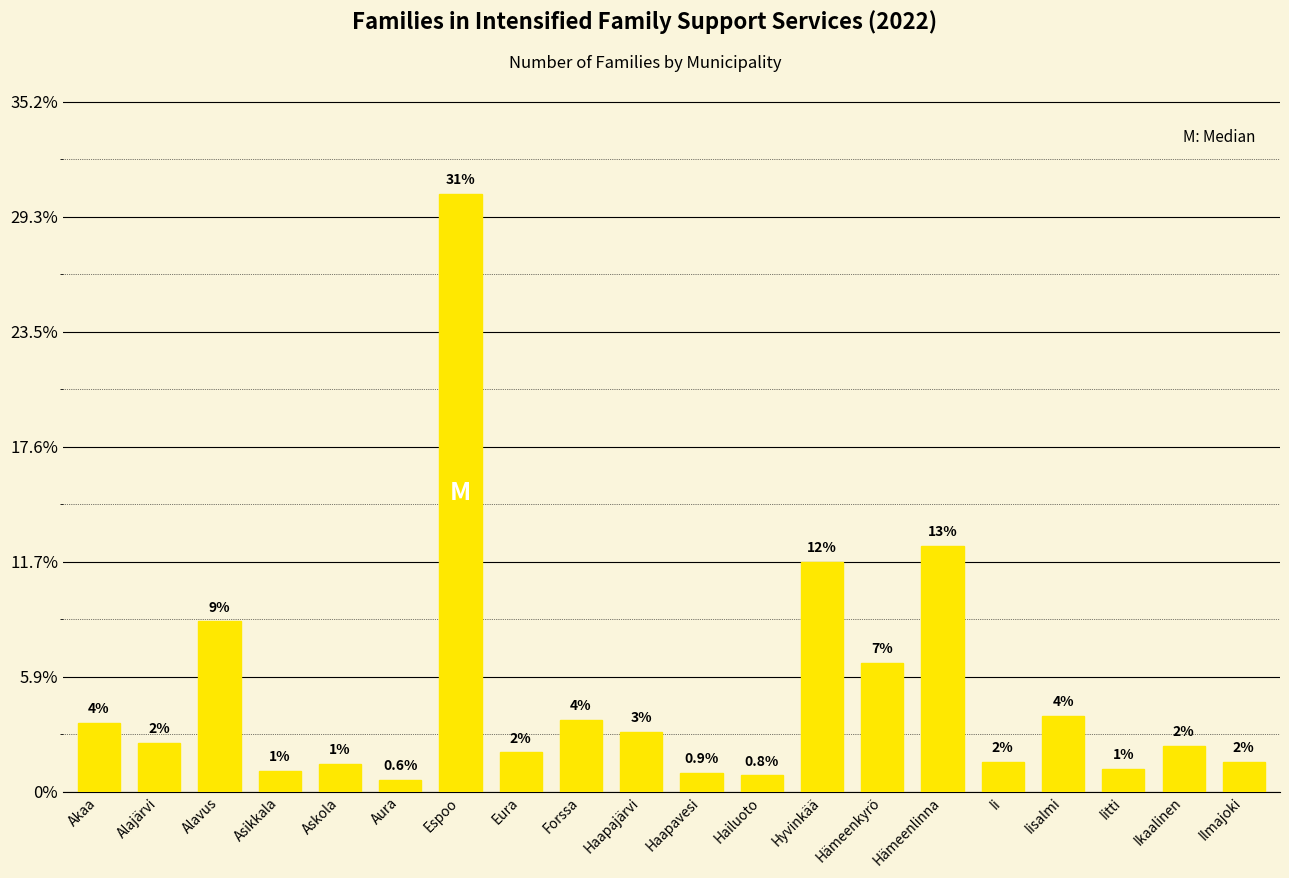

At which label is the value closest to 132?

Hämeenlinna